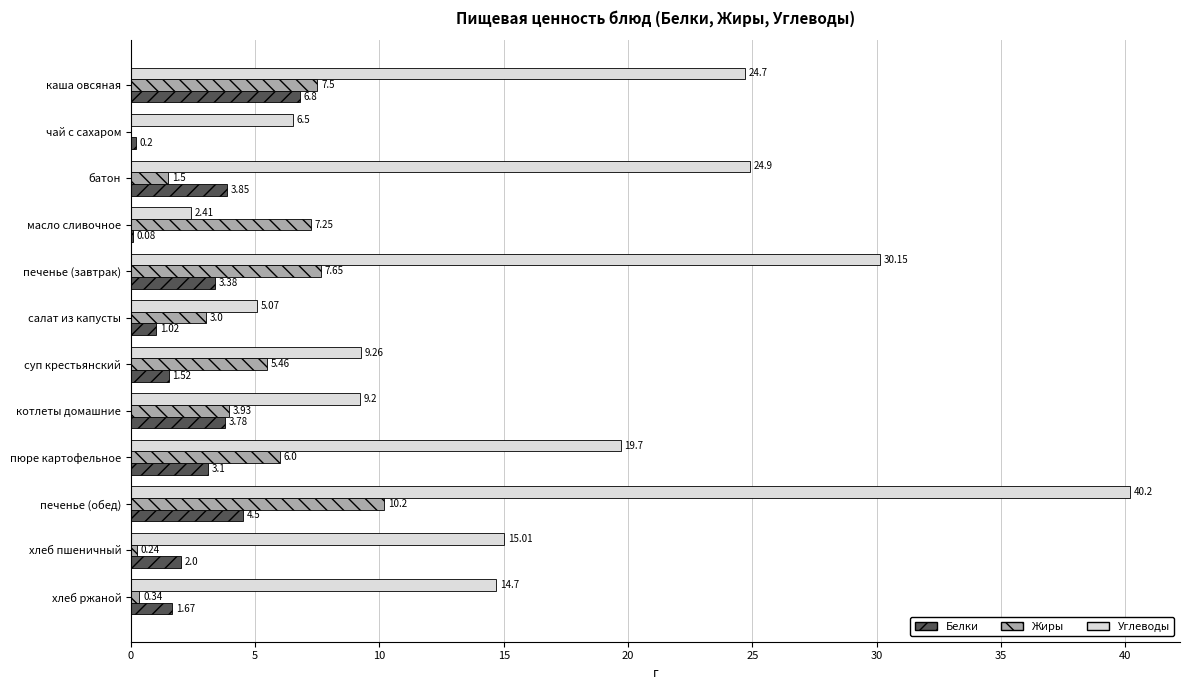

Between каша овсяная and масло сливочное, which series saw the biggest shift?

Углеводы